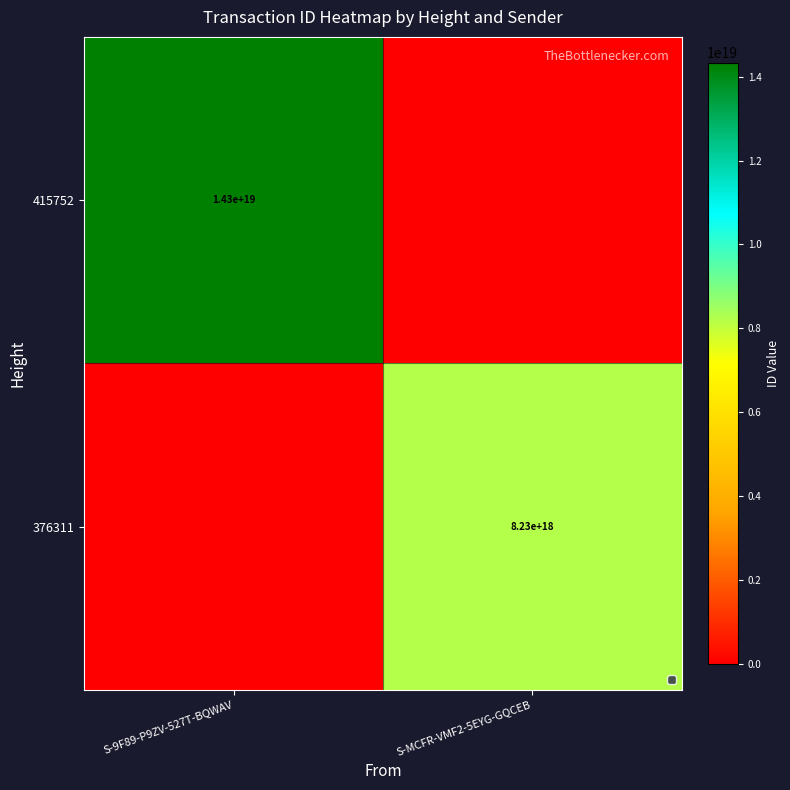

The 376311 series shows 4729655213870336000 at S-MCFR-VMF2-5EYG-GQCEB. True or false?

False